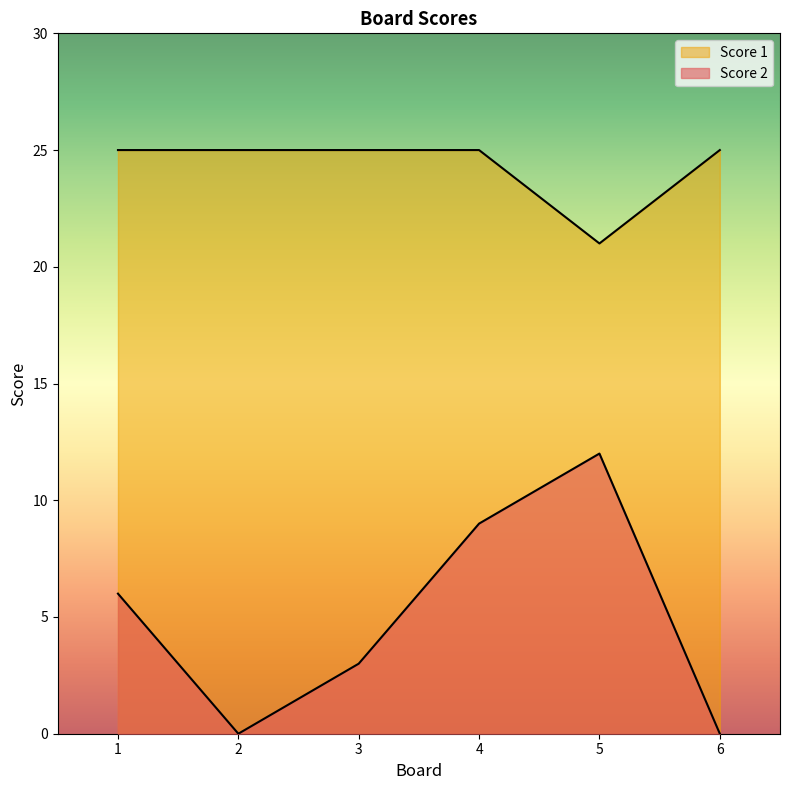

Count the number of categories in the chart.

6